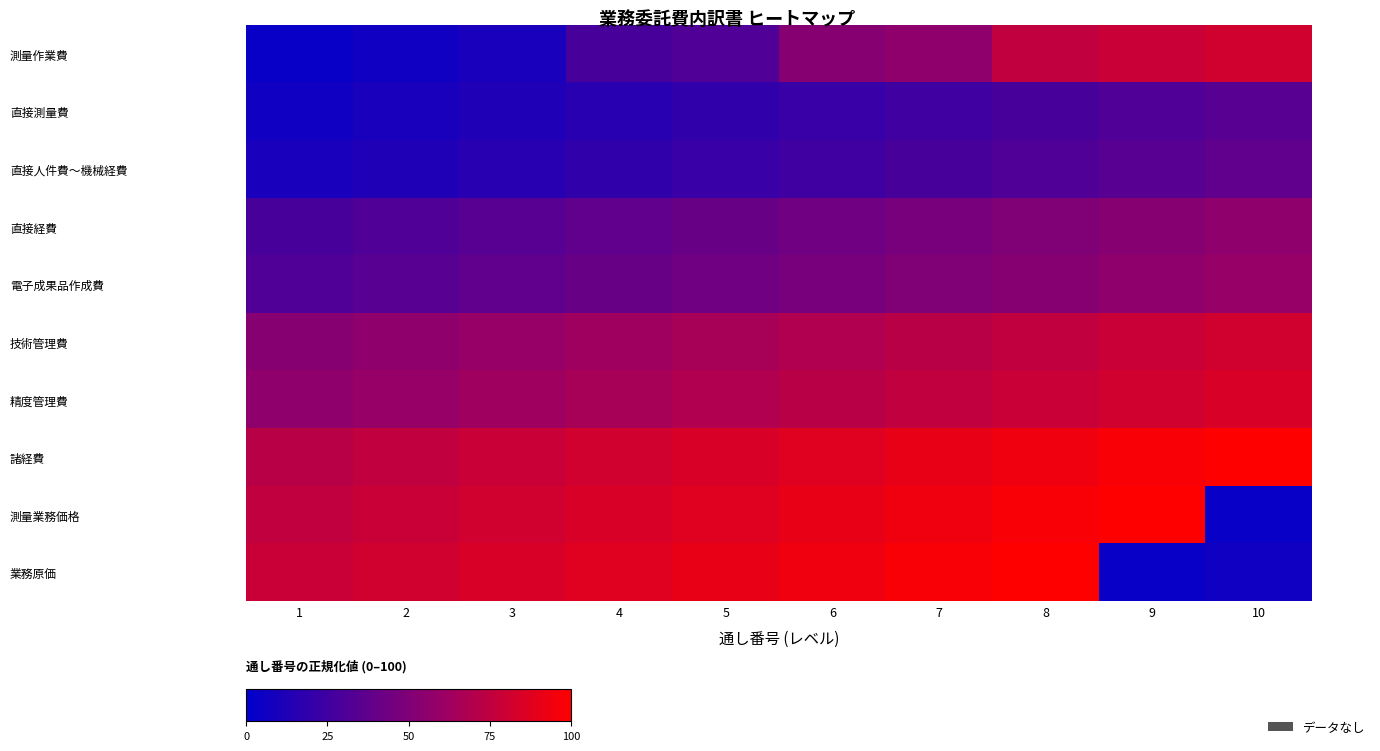

Between 6 and 9, which series saw the biggest shift?

業務原価